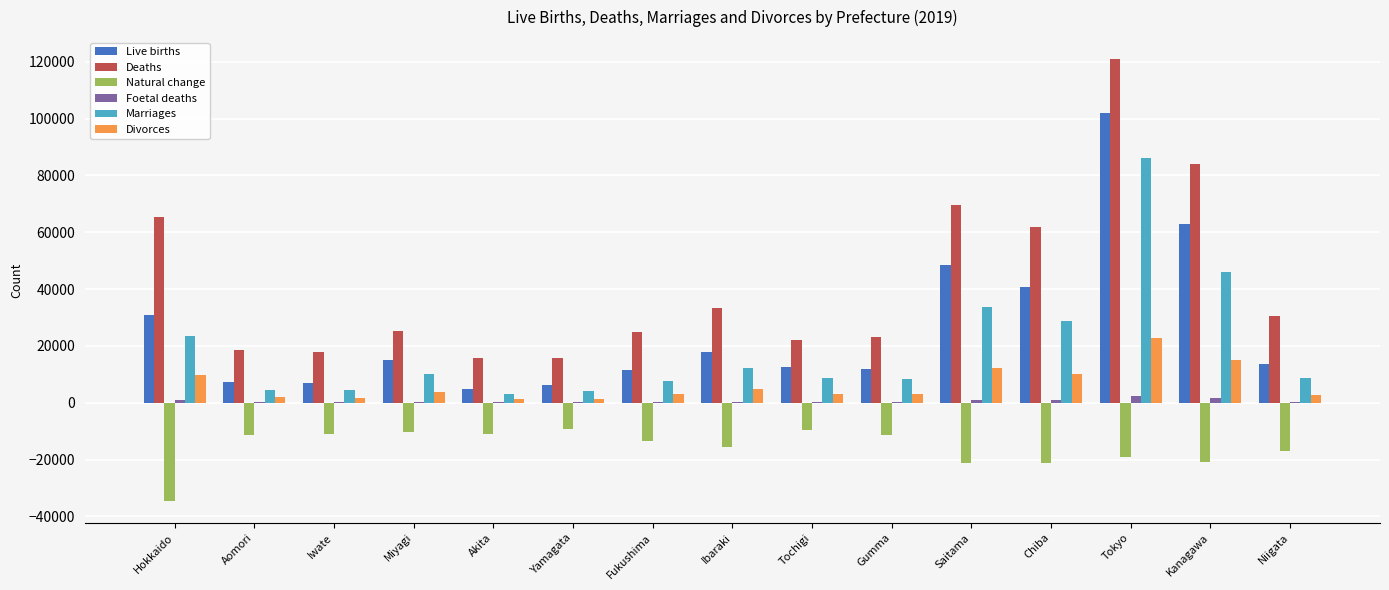

True or false: Natural change has a value of -9318 at Yamagata.

True